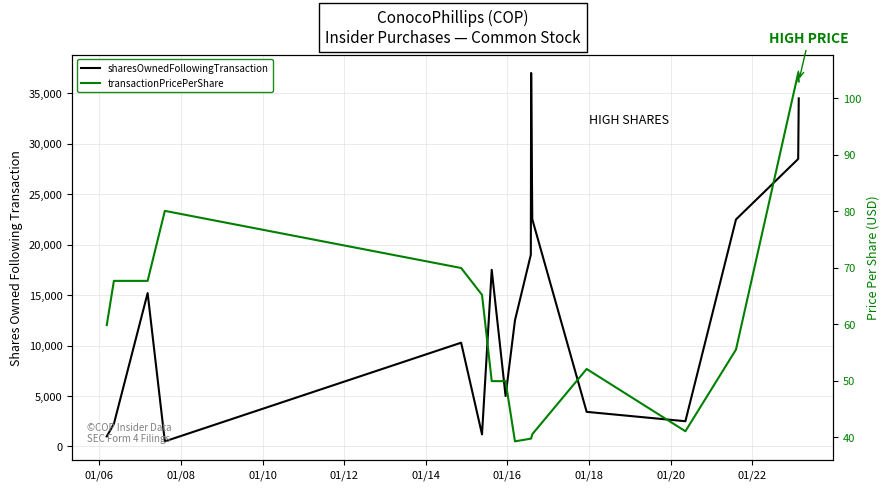

True or false: sharesOwnedFollowingTransaction has a value of 2172.3 at 12.

False